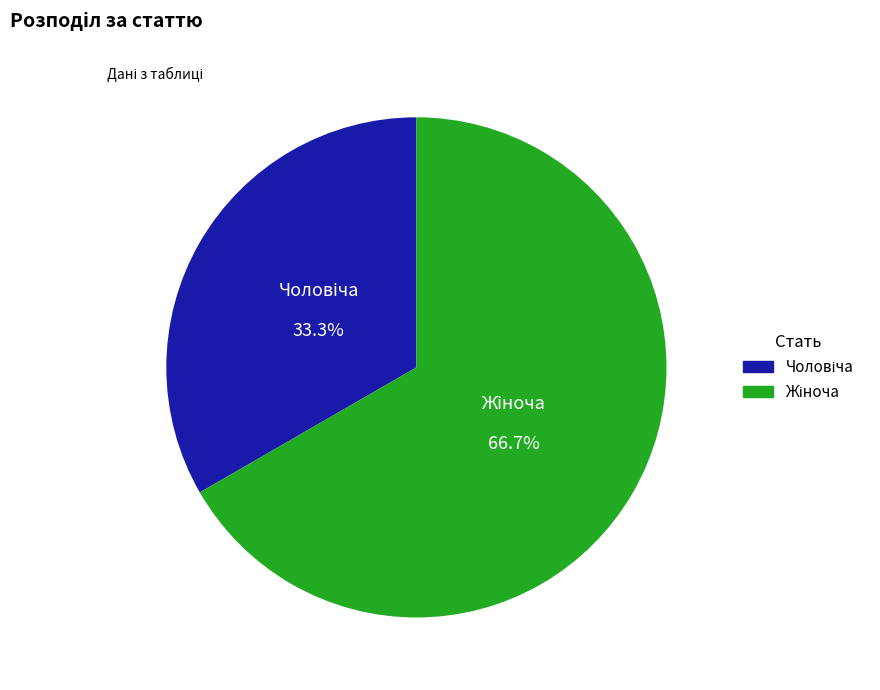

Count the number of slices in the pie.

2